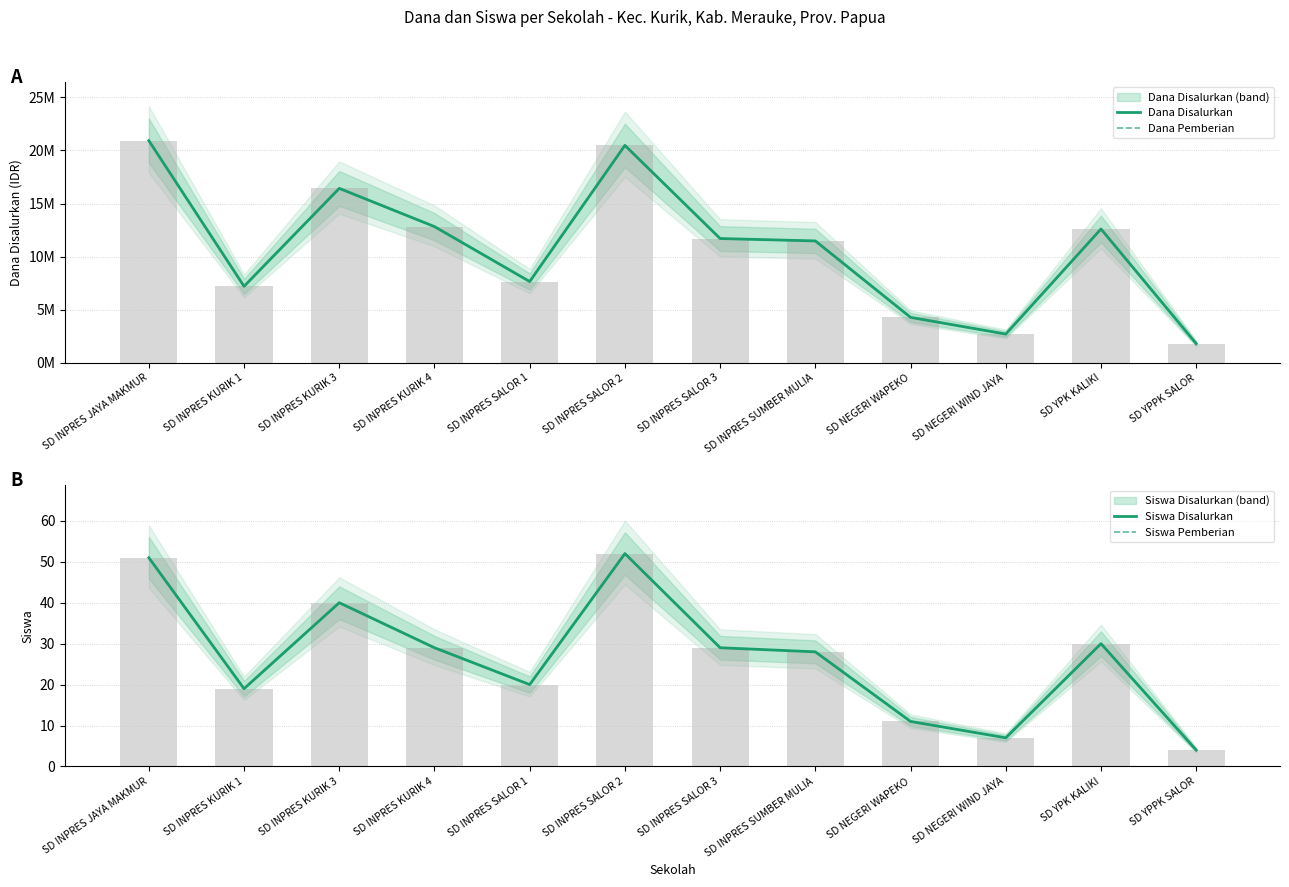

Reading left to right, transcribe all the data shown in this chart.

Dana Disalurkan: SD INPRES JAYA MAKMUR=20925000	SD INPRES KURIK 1=7200000	SD INPRES KURIK 3=16425000	SD INPRES KURIK 4=12825000	SD INPRES SALOR 1=7650000	SD INPRES SALOR 2=20475000	SD INPRES SALOR 3=11700000	SD INPRES SUMBER MULIA=11475000	SD NEGERI WAPEKO=4275000	SD NEGERI WIND JAYA=2700000	SD YPK KALIKI=12600000	SD YPPK SALOR=1800000
Dana Pemberian: SD INPRES JAYA MAKMUR=20925000	SD INPRES KURIK 1=7200000	SD INPRES KURIK 3=16425000	SD INPRES KURIK 4=12825000	SD INPRES SALOR 1=7650000	SD INPRES SALOR 2=20475000	SD INPRES SALOR 3=11700000	SD INPRES SUMBER MULIA=11475000	SD NEGERI WAPEKO=4275000	SD NEGERI WIND JAYA=2700000	SD YPK KALIKI=12600000	SD YPPK SALOR=1800000
Siswa Disalurkan: SD INPRES JAYA MAKMUR=51	SD INPRES KURIK 1=19	SD INPRES KURIK 3=40	SD INPRES KURIK 4=29	SD INPRES SALOR 1=20	SD INPRES SALOR 2=52	SD INPRES SALOR 3=29	SD INPRES SUMBER MULIA=28	SD NEGERI WAPEKO=11	SD NEGERI WIND JAYA=7	SD YPK KALIKI=30	SD YPPK SALOR=4
Siswa Pemberian: SD INPRES JAYA MAKMUR=51	SD INPRES KURIK 1=19	SD INPRES KURIK 3=40	SD INPRES KURIK 4=29	SD INPRES SALOR 1=20	SD INPRES SALOR 2=52	SD INPRES SALOR 3=29	SD INPRES SUMBER MULIA=28	SD NEGERI WAPEKO=11	SD NEGERI WIND JAYA=7	SD YPK KALIKI=30	SD YPPK SALOR=4